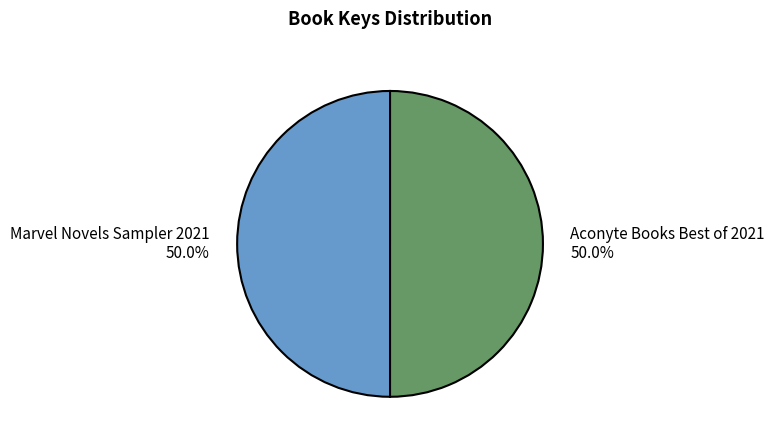

Approximately how many times larger is the value at Marvel Novels Sampler 2021 compared to Aconyte Books Best of 2021?

1.0